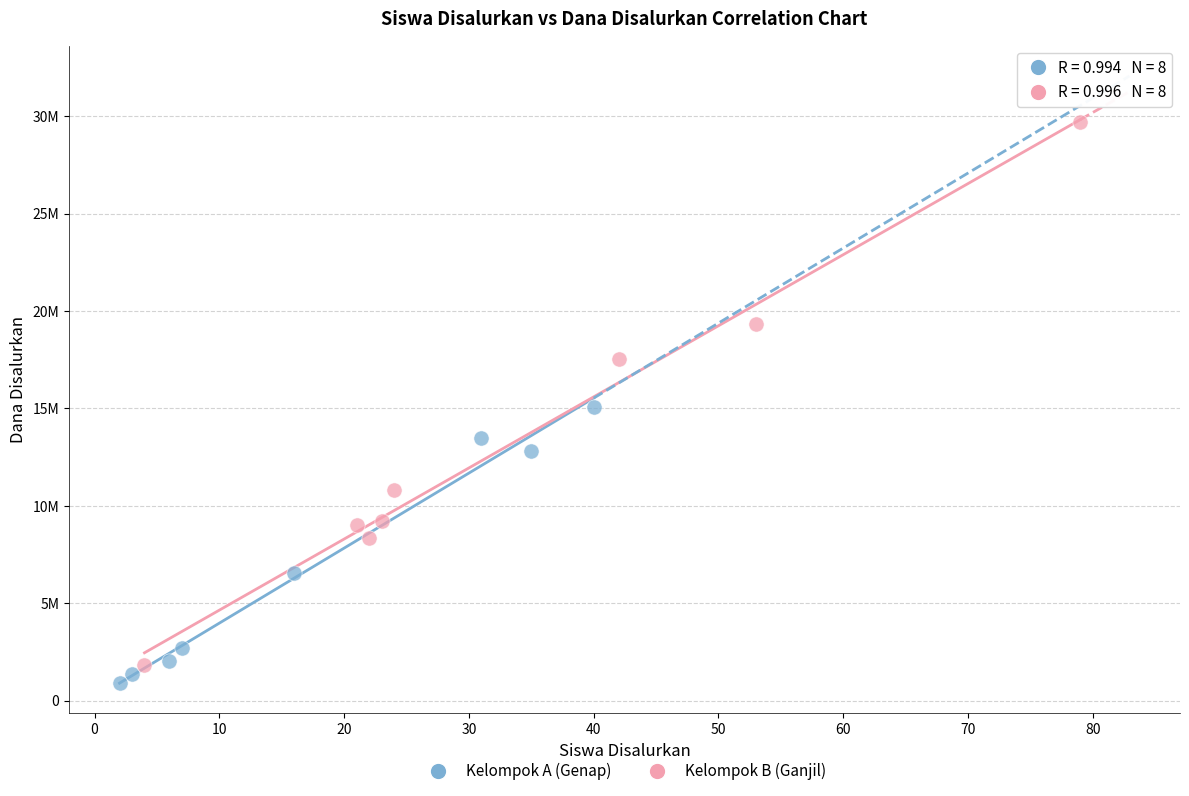

Which series contains the lowest Y value?

Kelompok A (Genap)